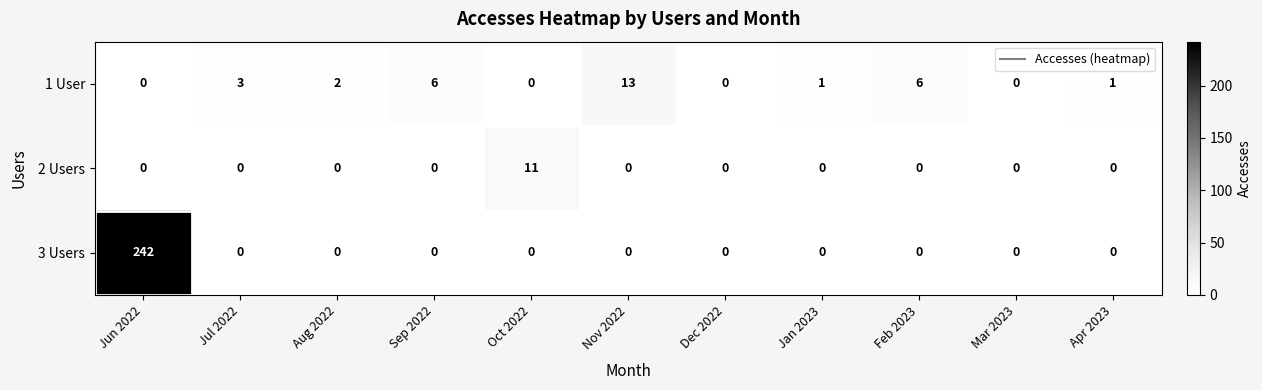

List the series in order of their peak value, lowest first.

2 Users, 1 User, 3 Users